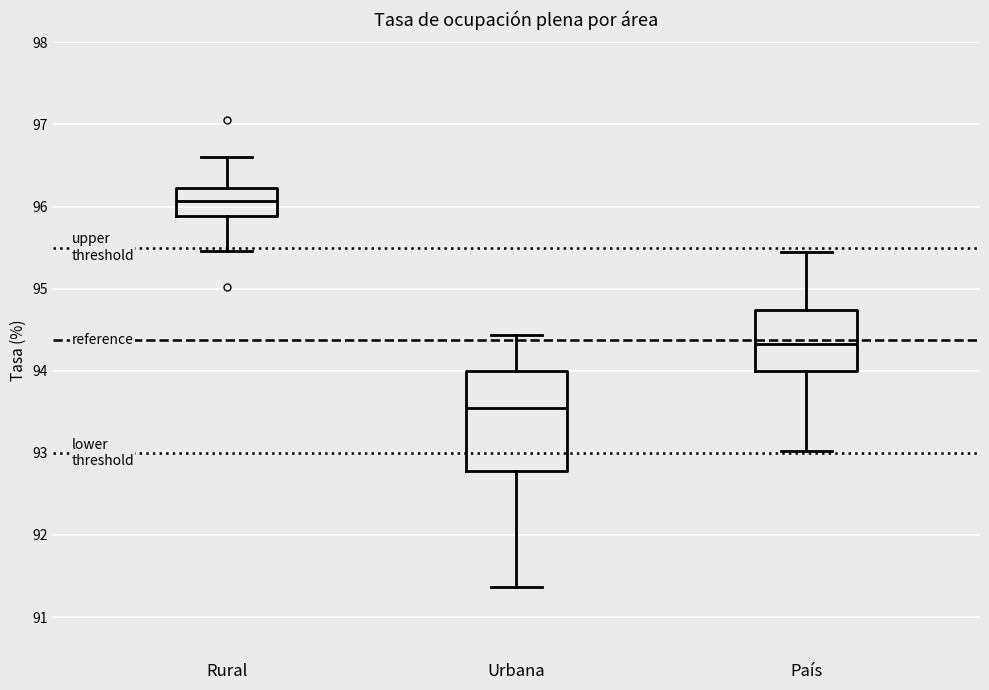

Where is the upper edge of the box for Urbana on the y-axis? The values are not printed on the chart, so give them approximately, as read against the axis.

94.0